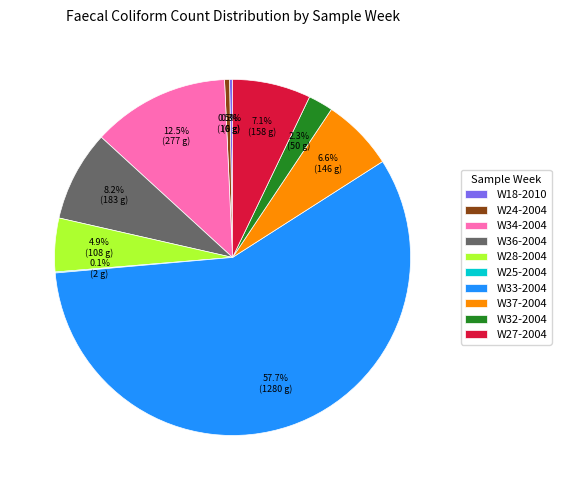

Which slice is the largest?

W33-2004